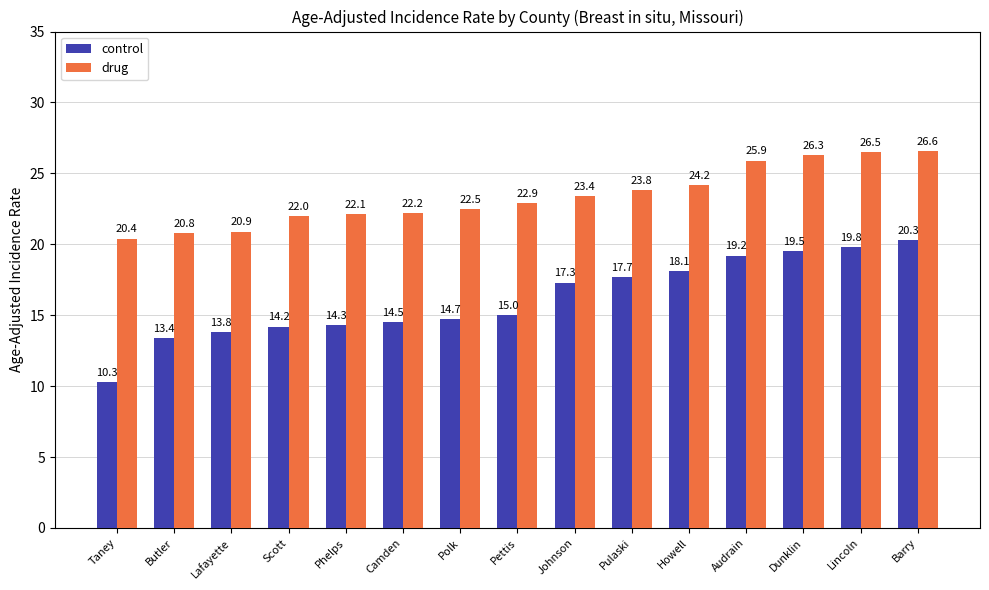

At which label does drug reach its minimum?

Taney